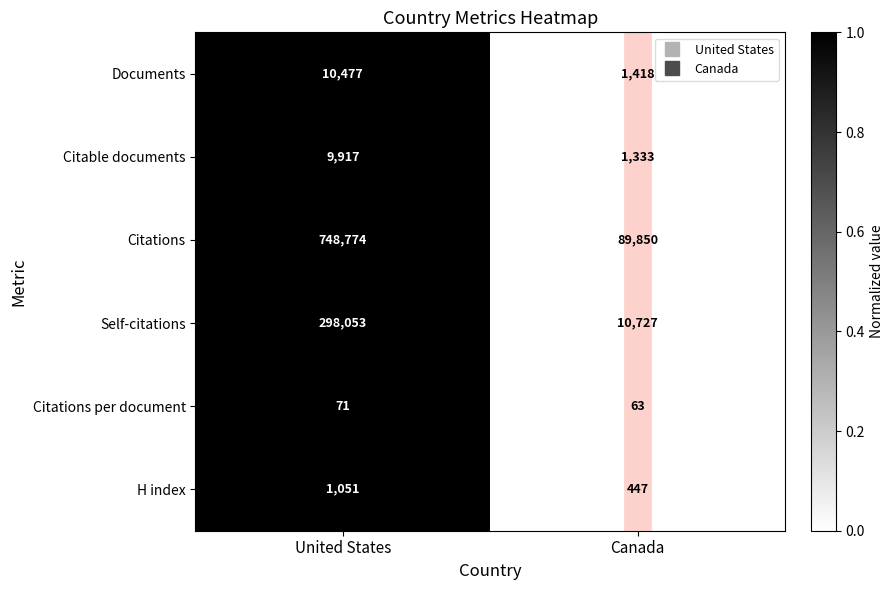

What is the difference between the highest and lowest values at Canada?

89787